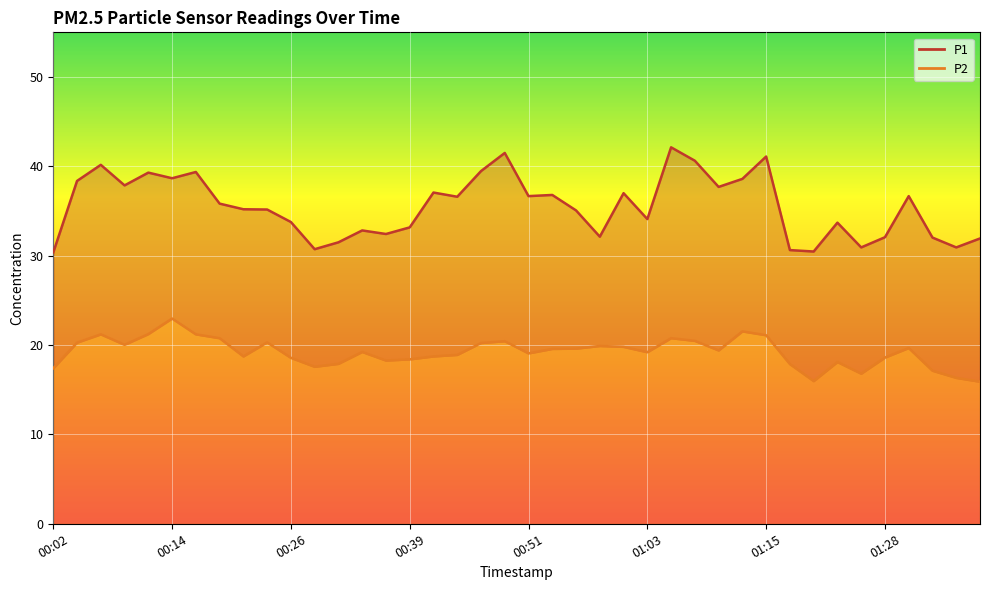

At 00:44, list the series in order from largest to smallest.

P1, P2